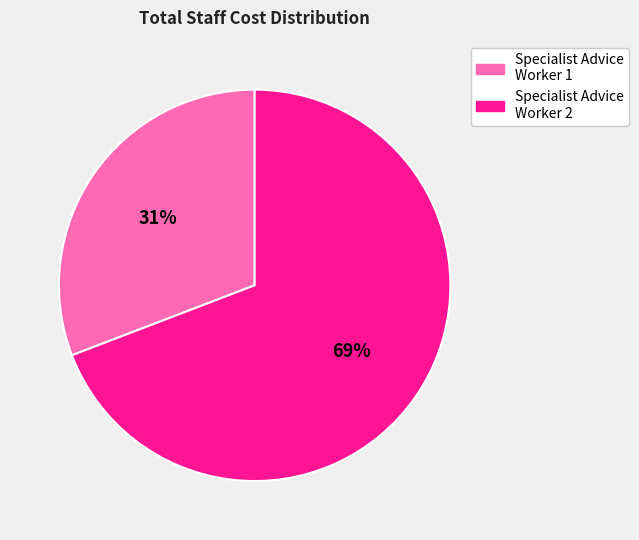

Is there any slice that represents more than half of the pie?

Yes